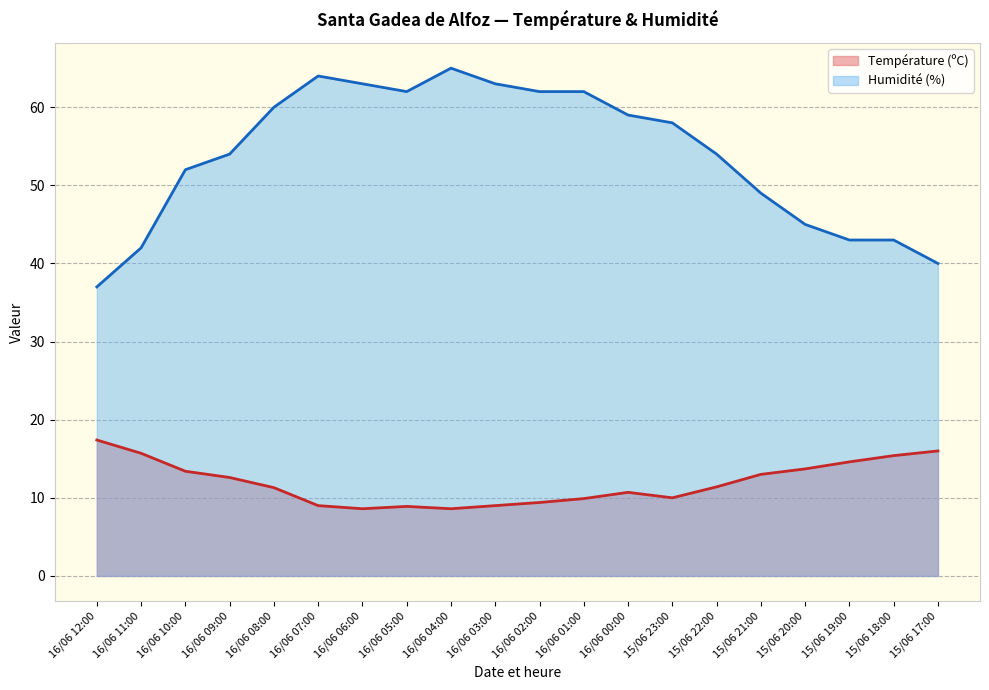

What is the value of the Humidité (%) point at the 13th from the left?

59.0